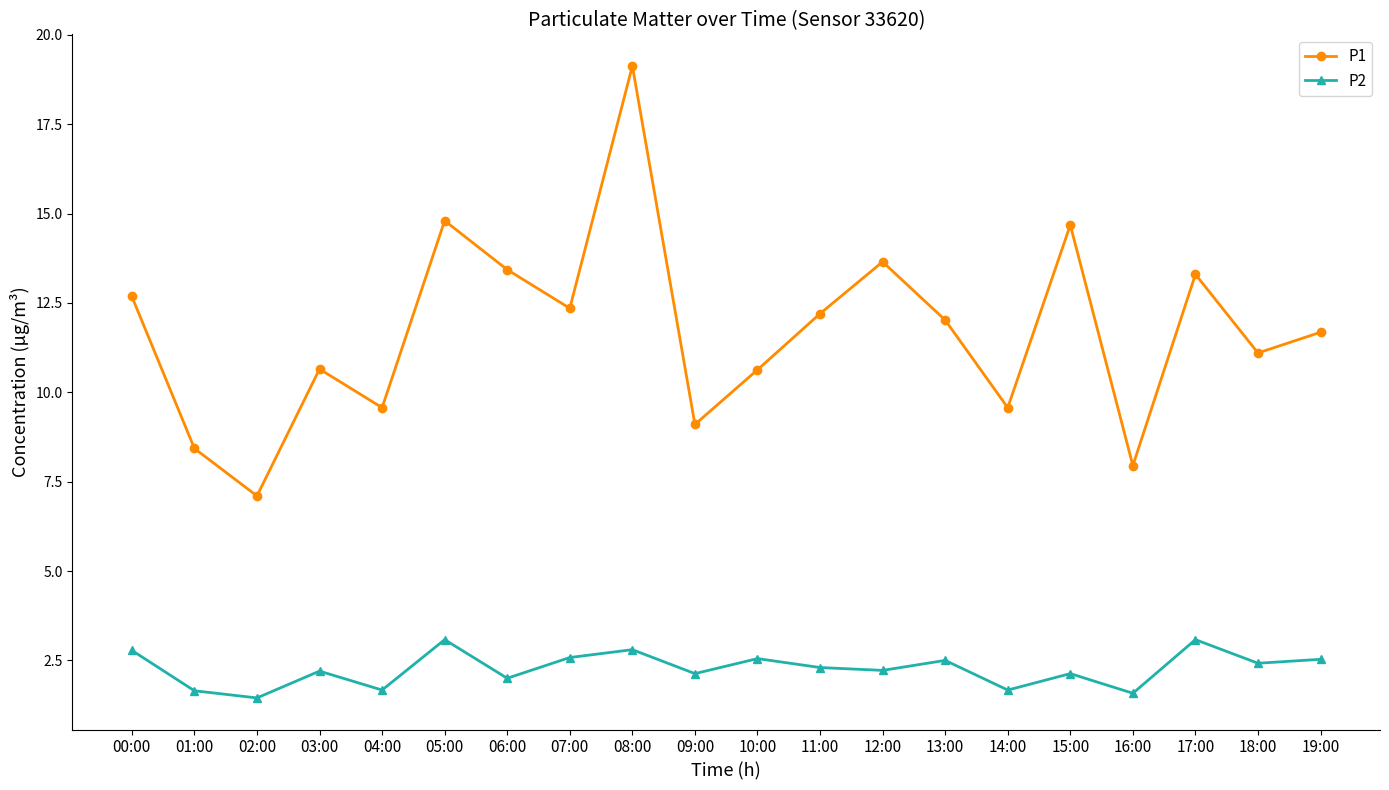

The value of P2 at 19:00 is 2.5. True or false?

True